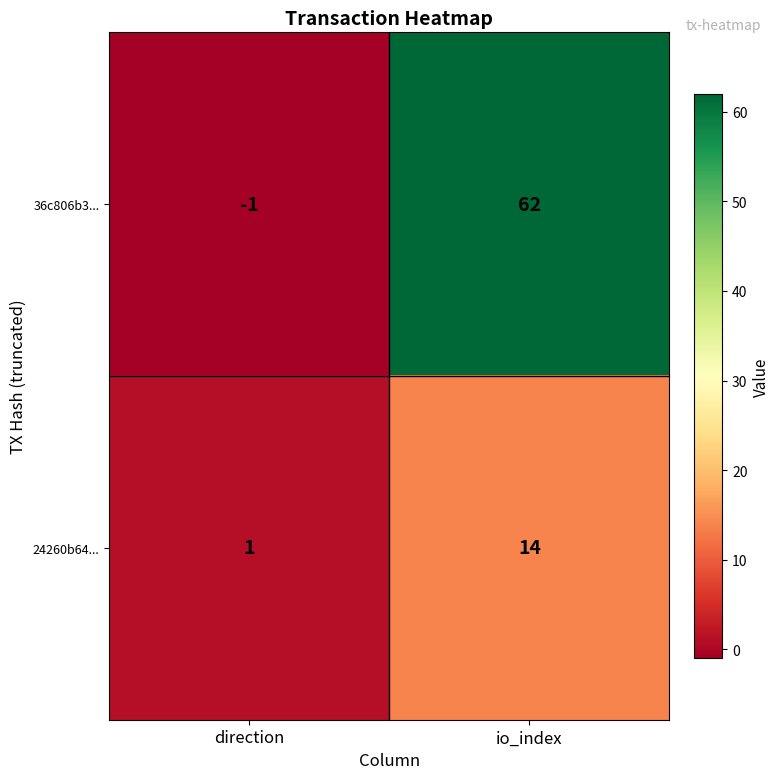

Reading left to right, list all the values displayed in this chart.

36c806b3...: -1	62
24260b64...: 1	14